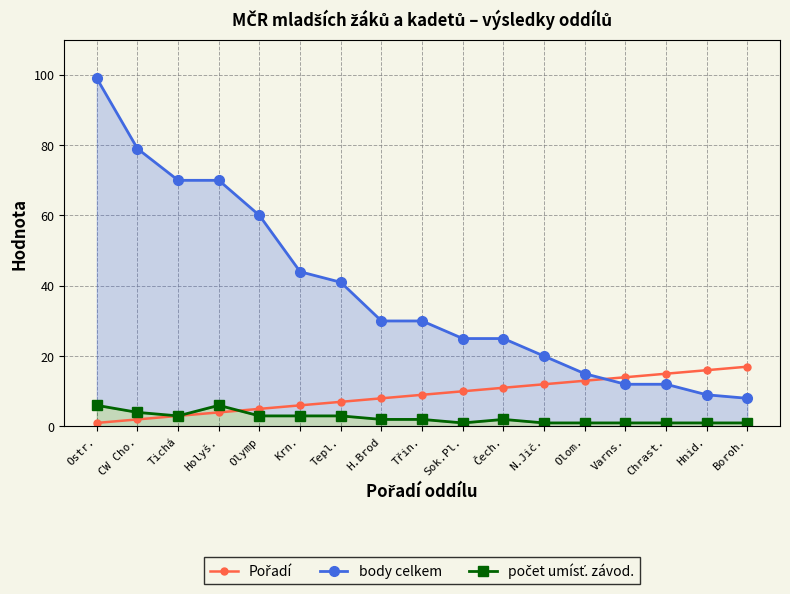

Reading right to left, what are all the values shown in this chart?

Pořadí: 17	16	15	14	13	12	11	10	9	8	7	6	5	4	3	2	1
body celkem: 8	9	12	12	15	20	25	25	30	30	41	44	60	70	70	79	99
počet umísť. závod.: 1	1	1	1	1	1	2	1	2	2	3	3	3	6	3	4	6